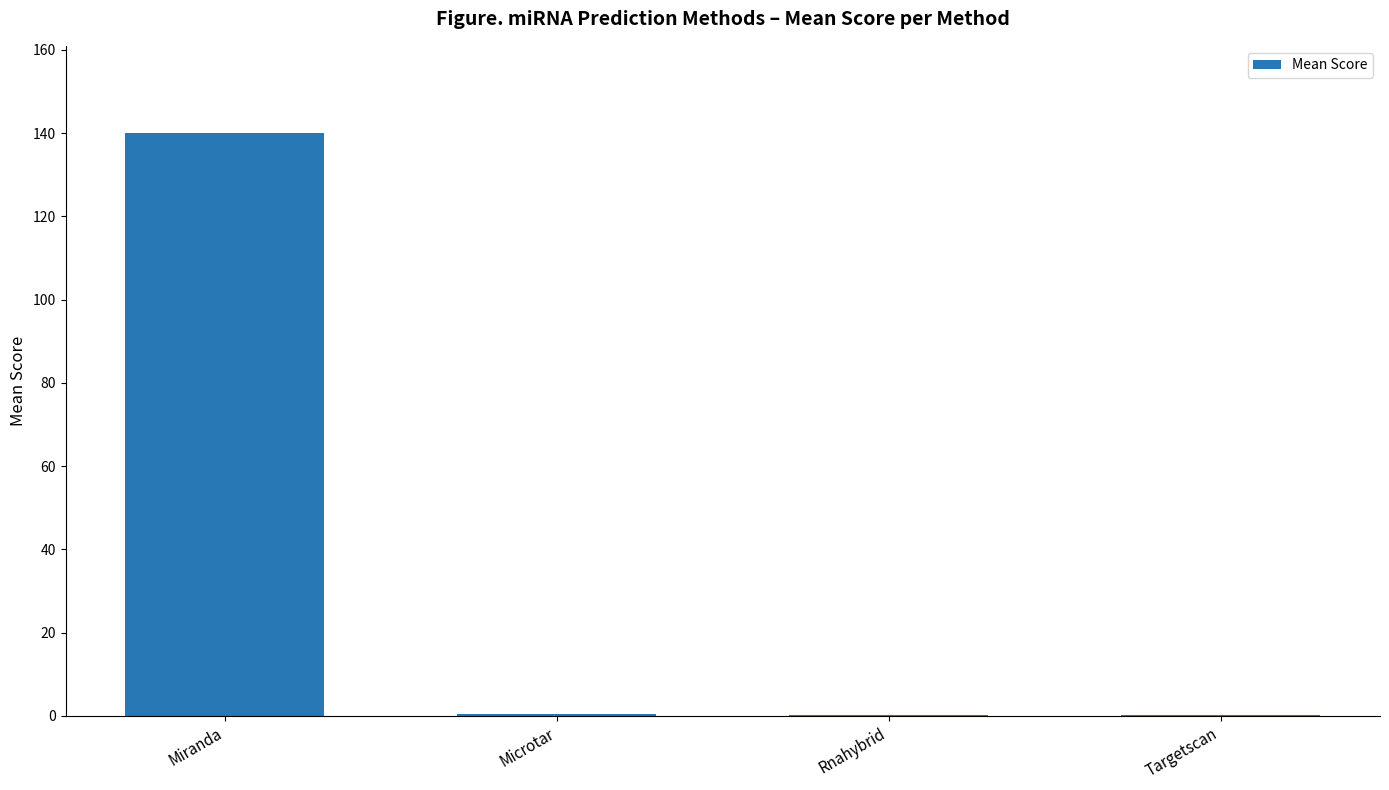

How many distinct data groups are displayed?

1